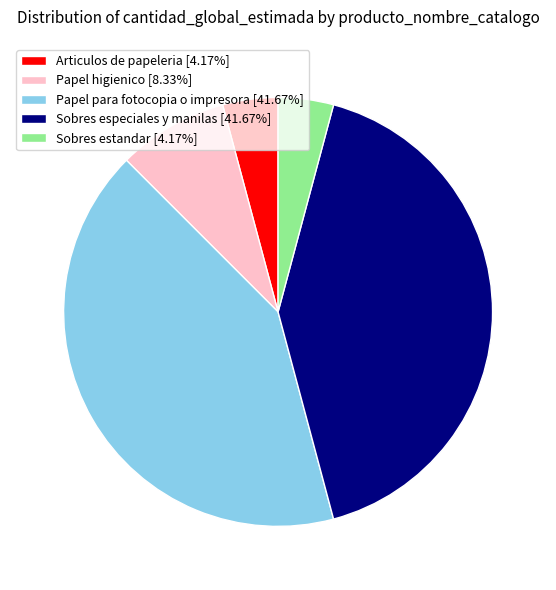

Is it true that Papel higienico is 8% of the pie?

True